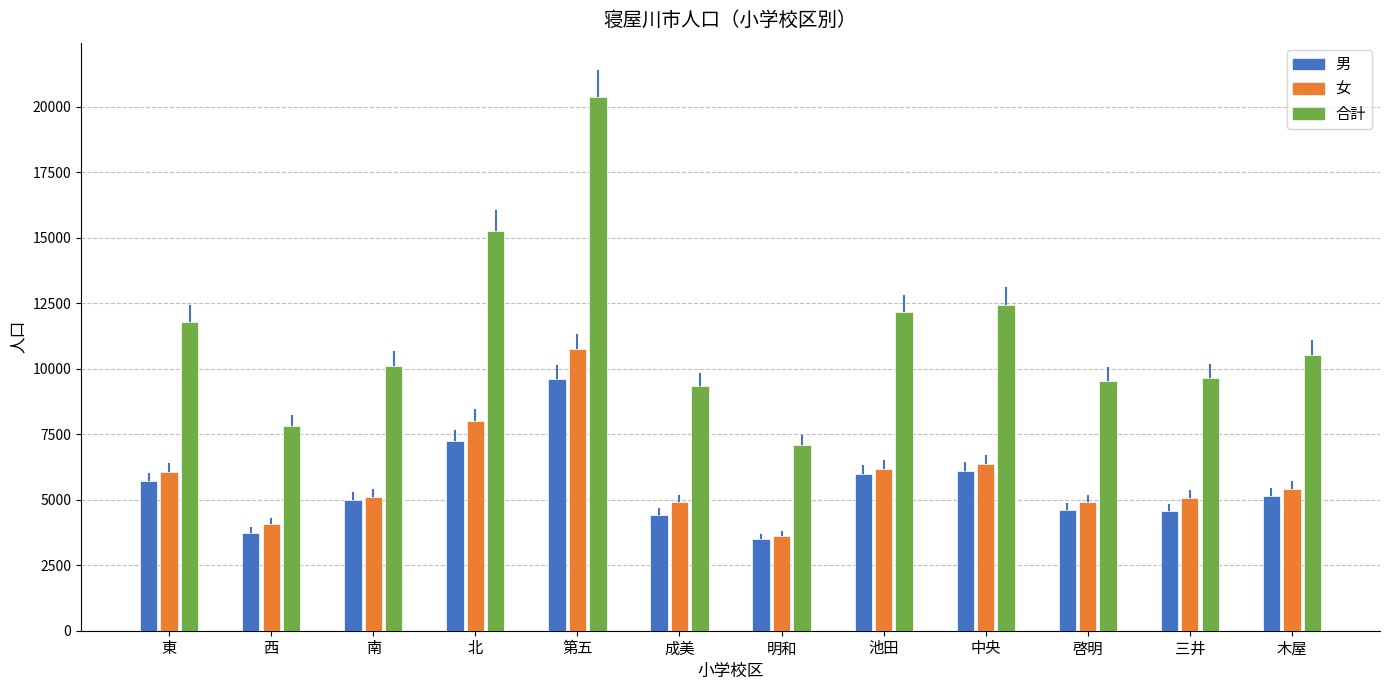

What is the sum of all 合計 values?

136098